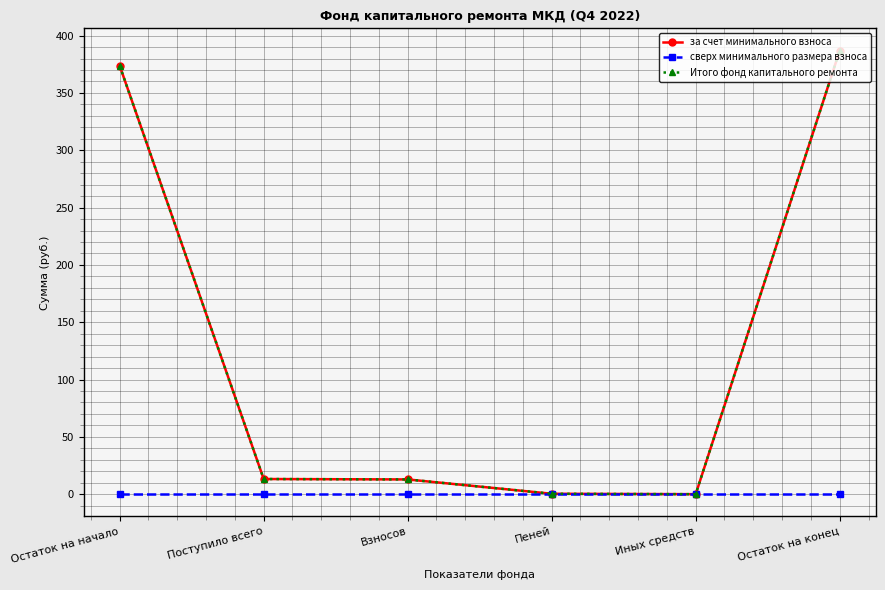

What is the average value of the за счет минимального взноса series?

131.2